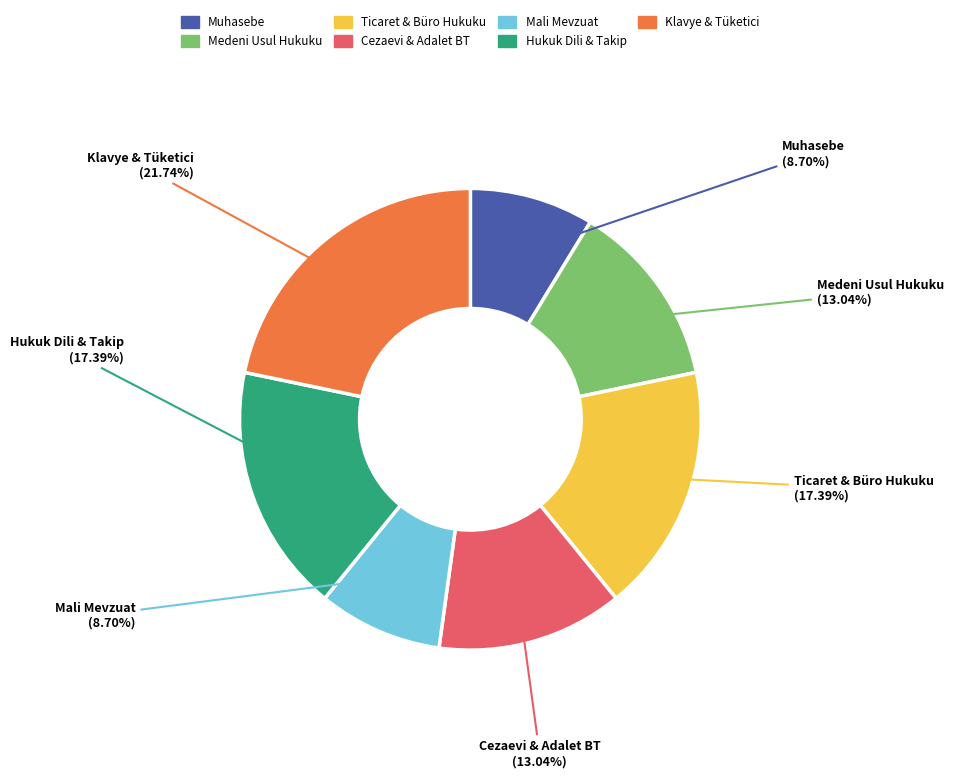

Does any single category account for the majority?

No